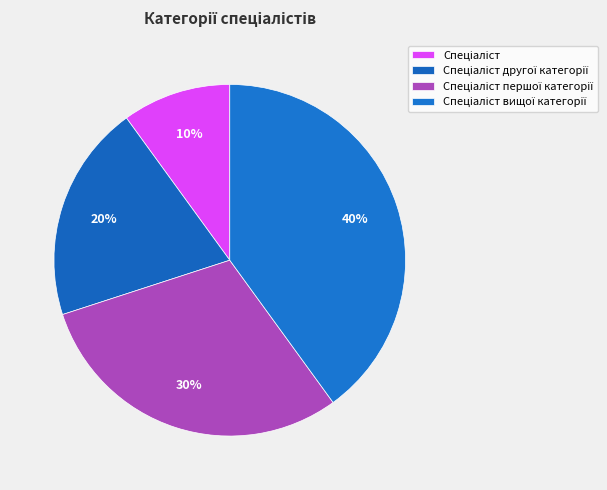

How many segments does this pie chart have?

4